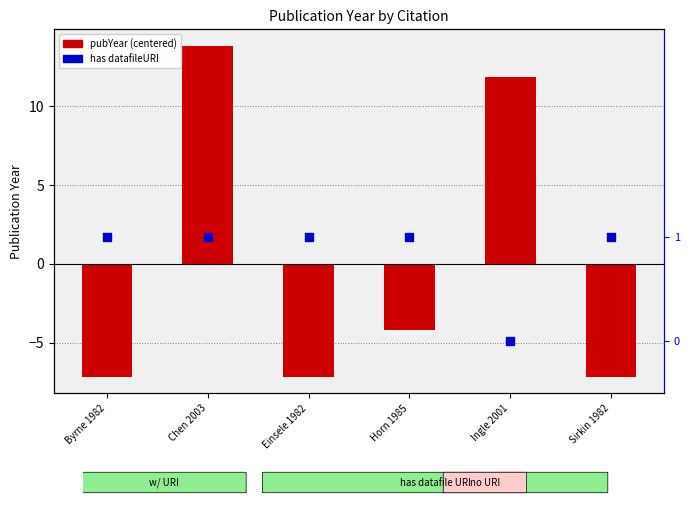

Which series contains the lowest Y value?

pubYear (centered)